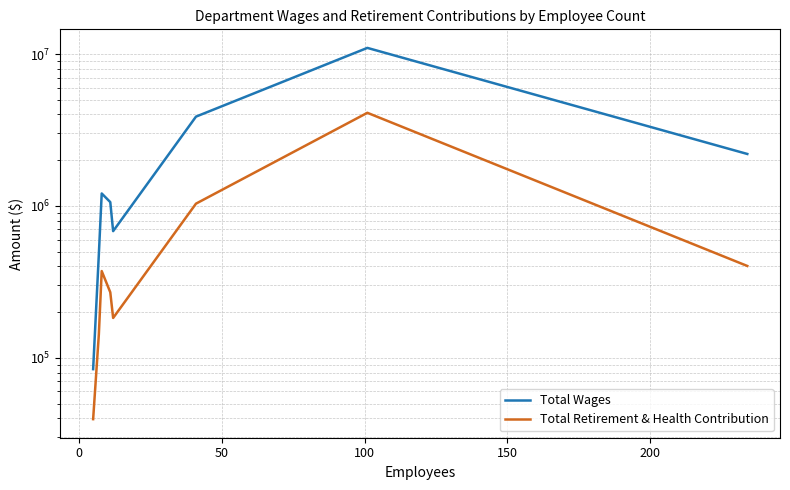

What is the lowest value of the Total Wages series?

84180